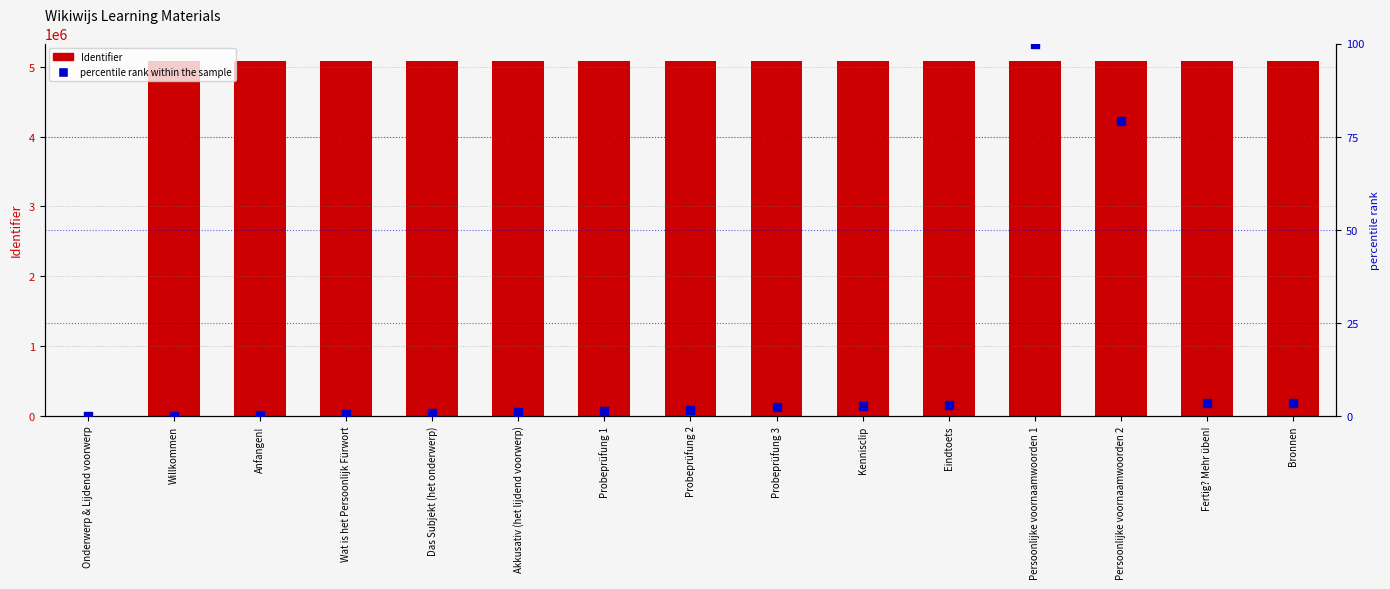

Is the value of percentile rank within the sample at Kennisclip greater than the value of Identifier at Anfangen!?

No